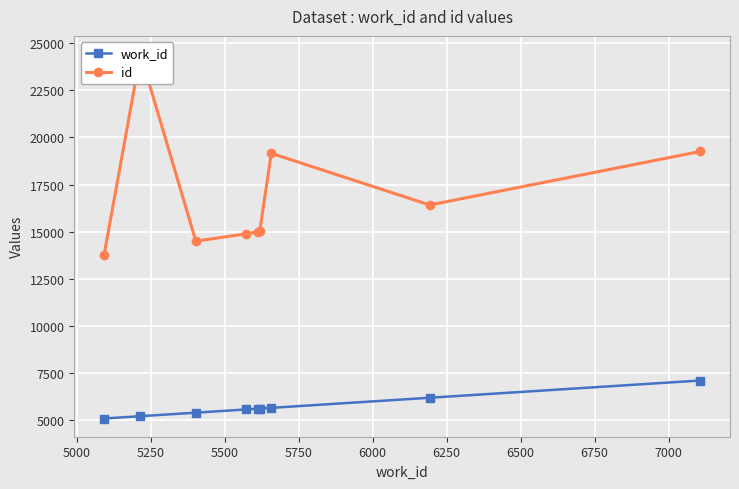

What is the value of the id point at the 4th from the left?

14889